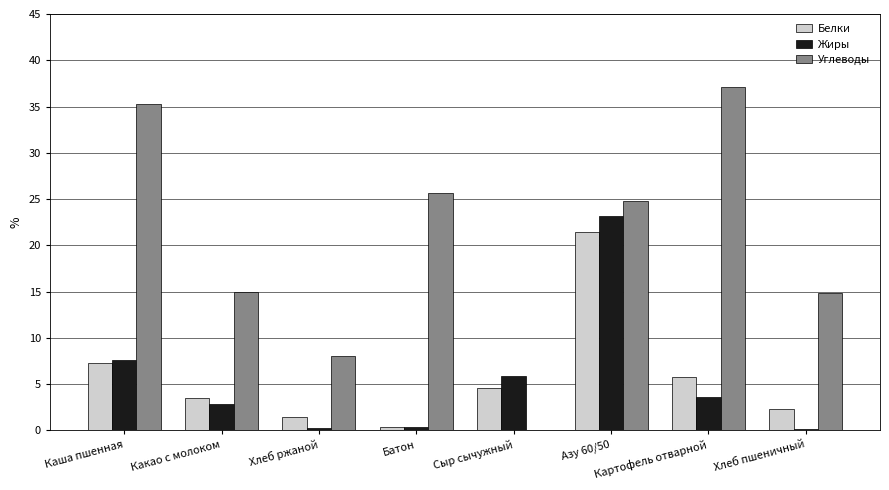

Which series changed the most between Картофель отварной and Хлеб пшеничный?

Углеводы